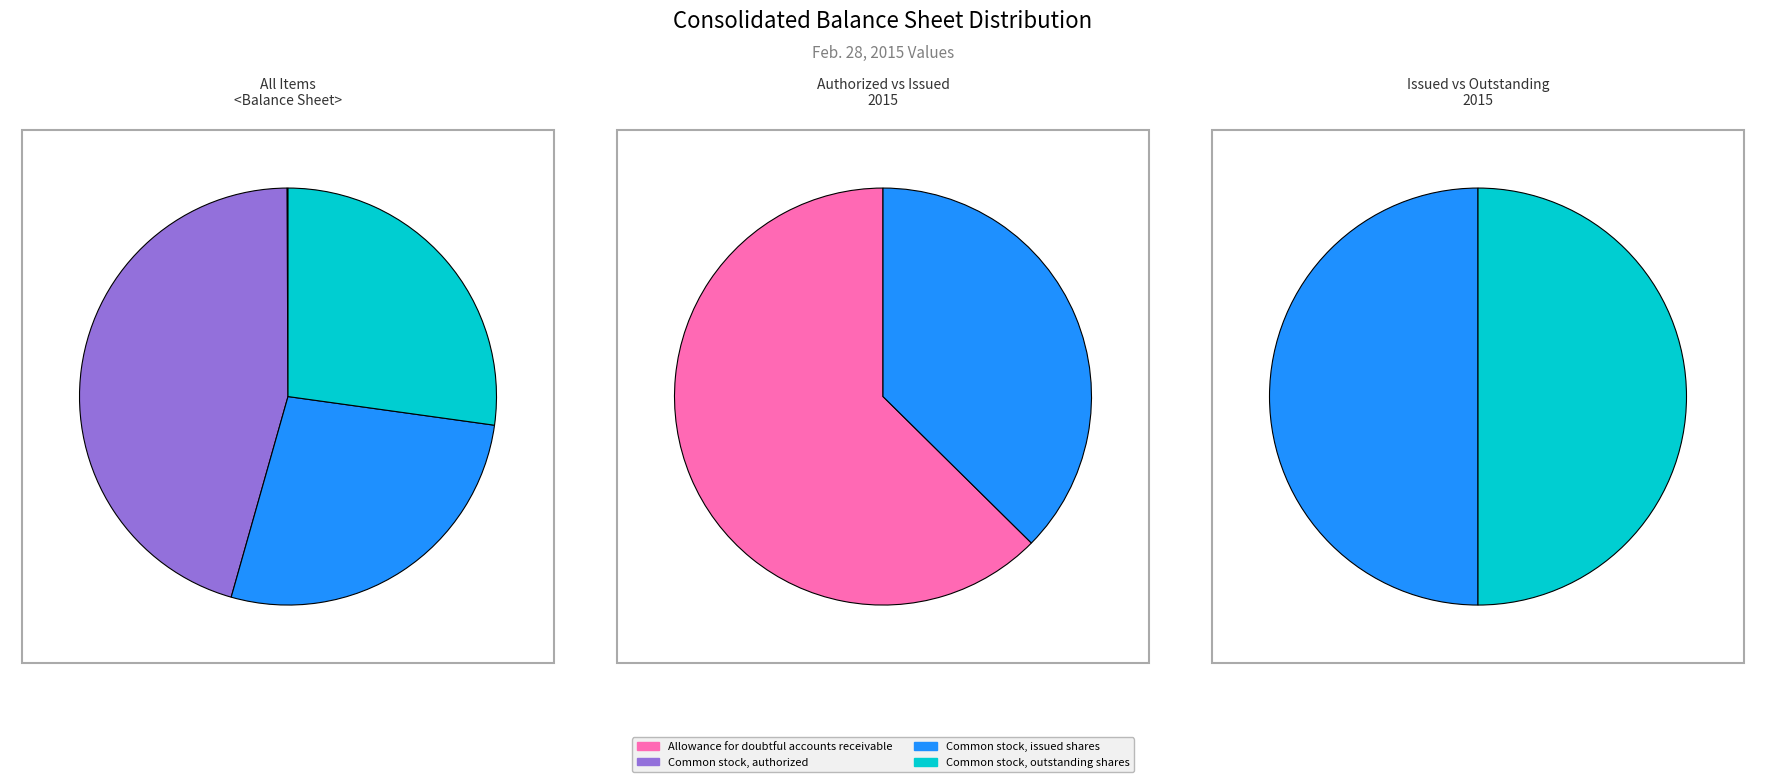

Approximately how many times larger is the value at Common stock, authorized compared to Allowance for doubtful accounts receivable?

580.8